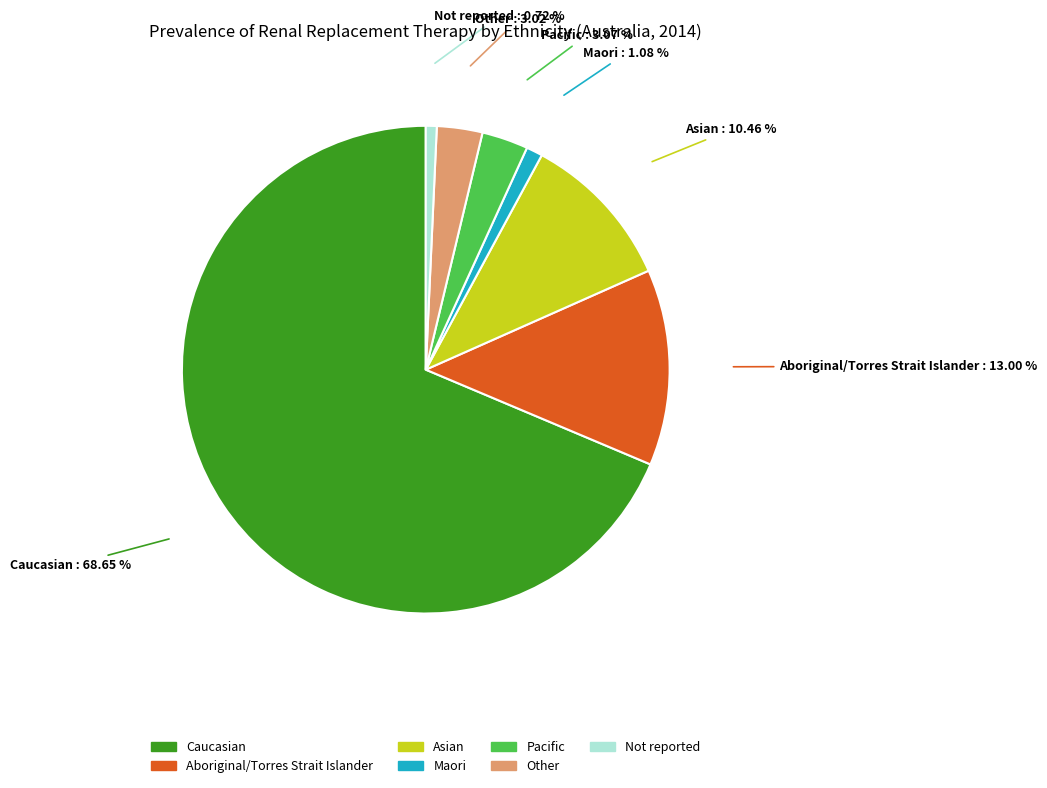

How many slices are in this pie chart?

7